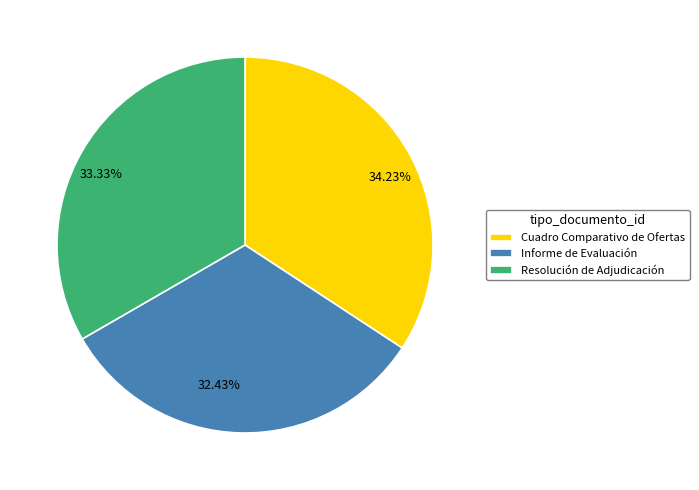

Is the sum of Informe de Evaluación and Cuadro Comparativo de Ofertas greater than half?

Yes